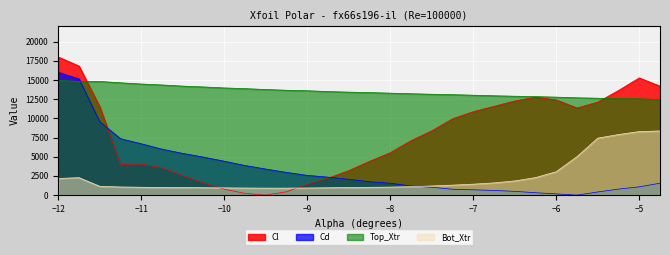

At -11.75, list the series in order from smallest to largest.

Bot_Xtr, Top_Xtr, Cd, Cl